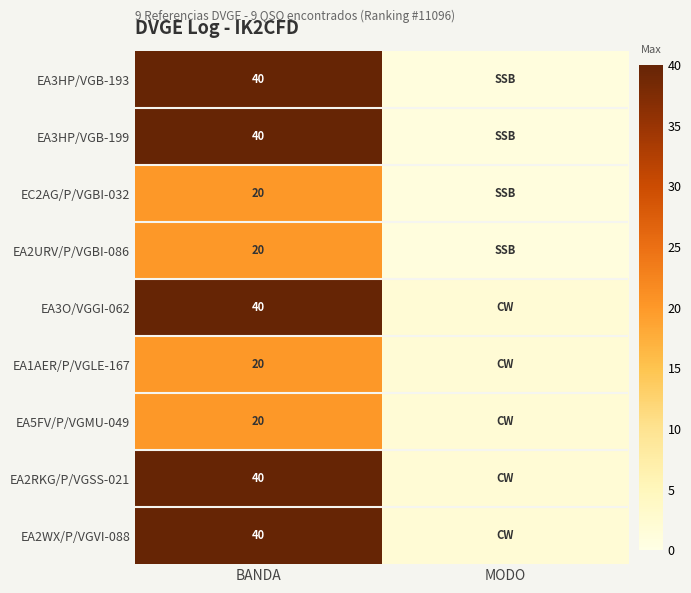

What is the total value across all series at BANDA?

280